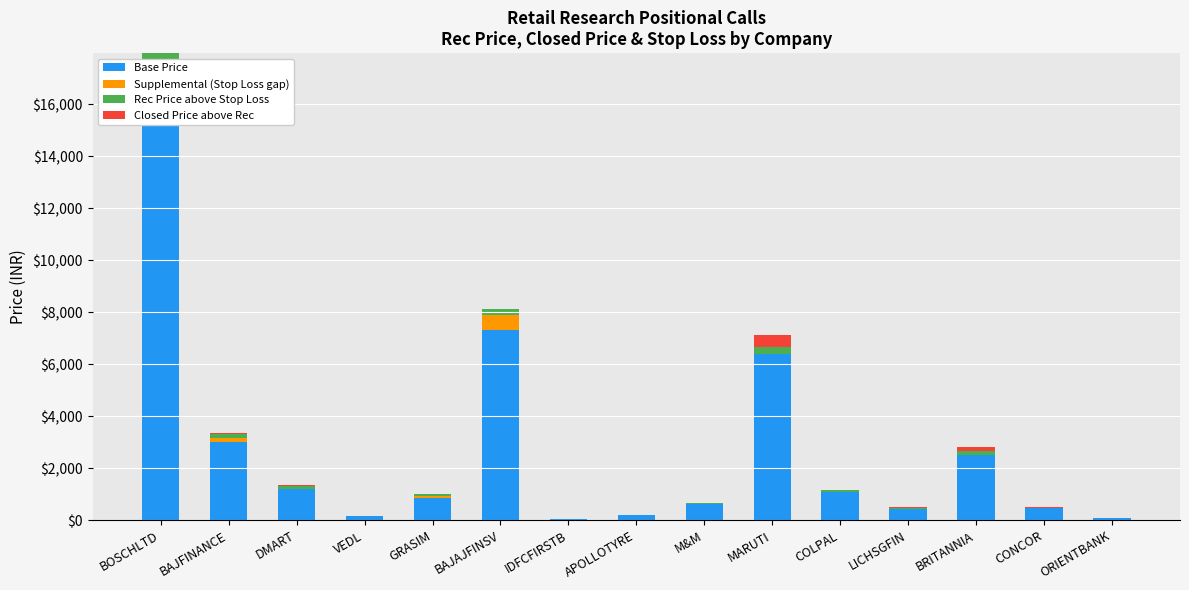

What is the label of the 11th bar from the left?

COLPAL